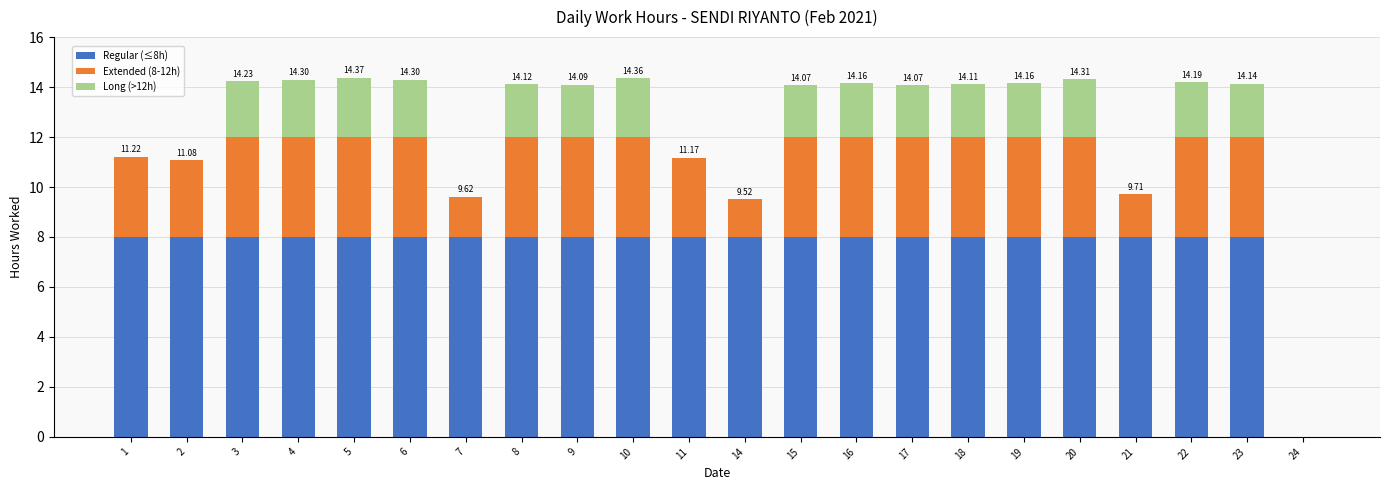

What are all the series names shown in the legend?

Regular (≤8h), Extended (8-12h), Long (>12h)